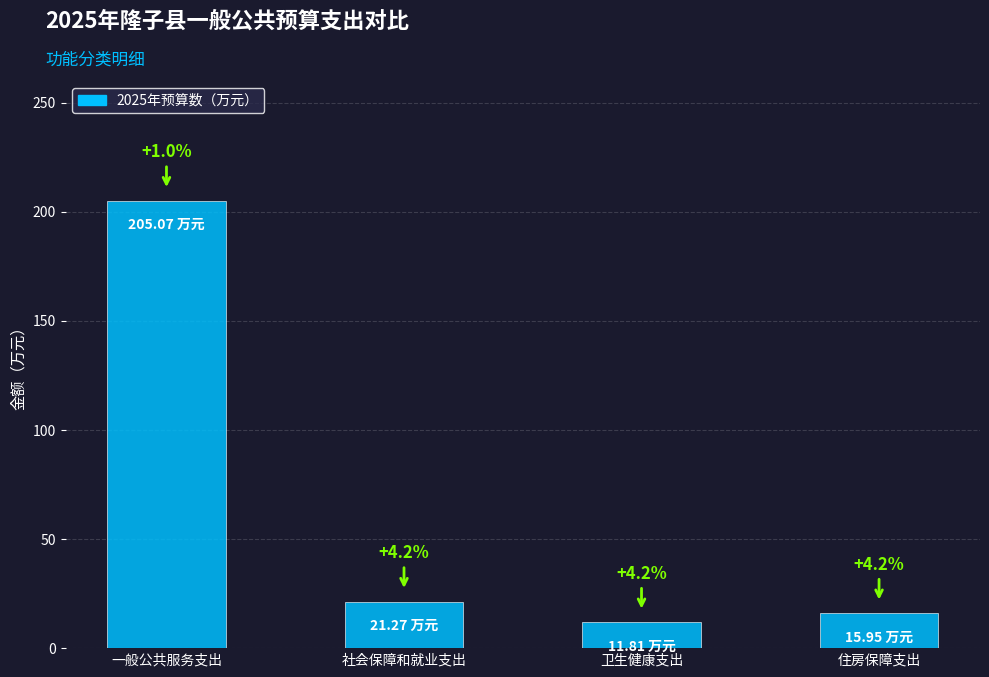

How many bars are there in total?

4